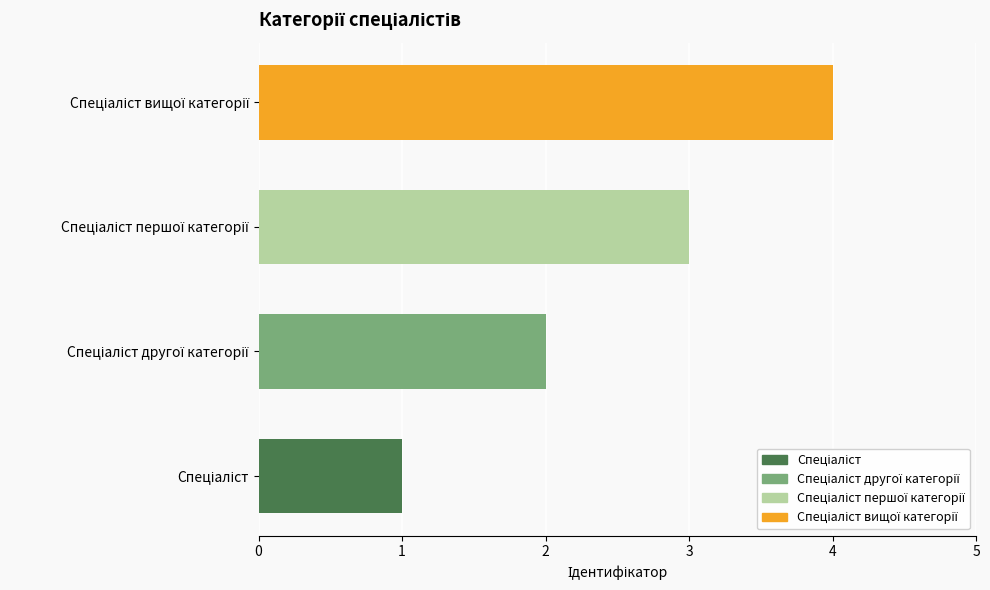

What is the difference between the maximum and minimum values?

3